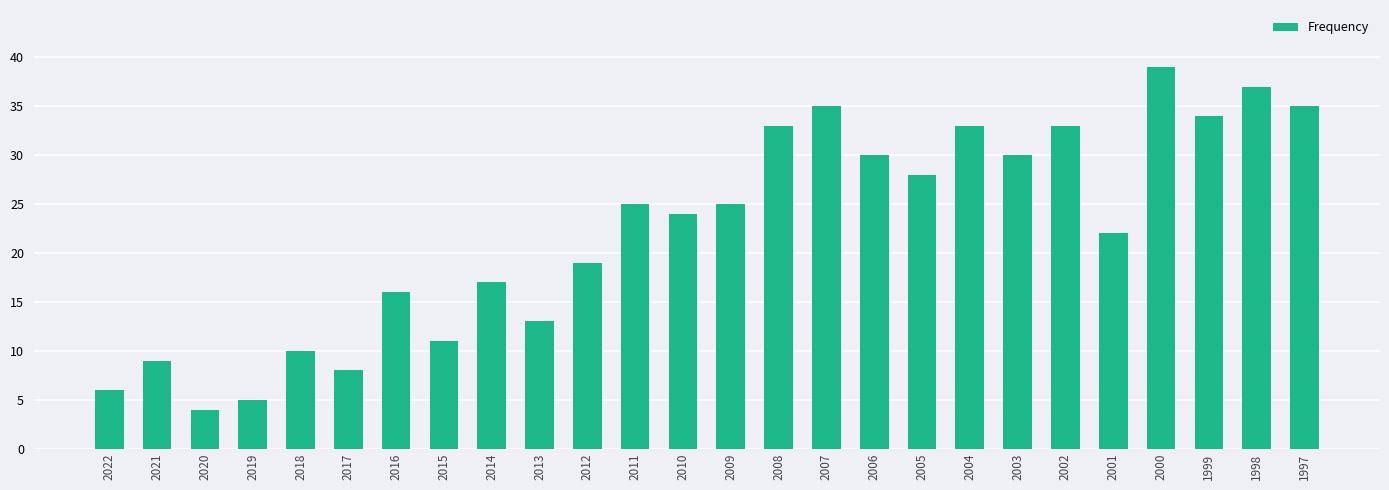

Which category has the lowest value across all series?

2020